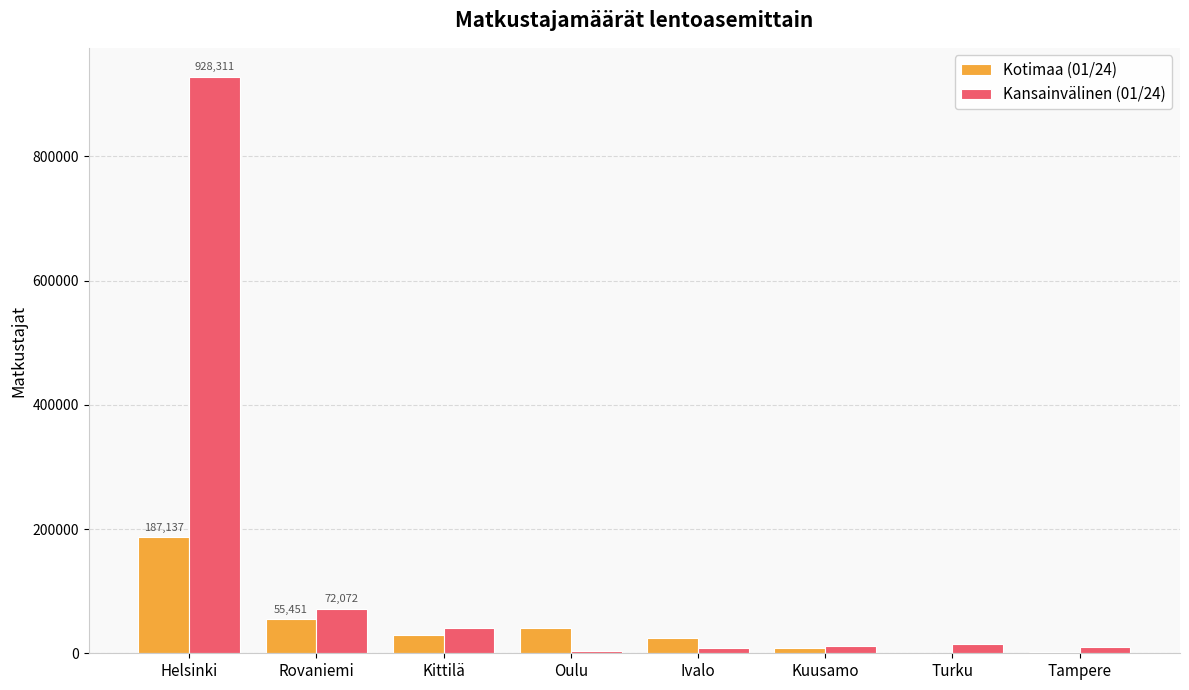

Which category has the highest value across all series?

Helsinki